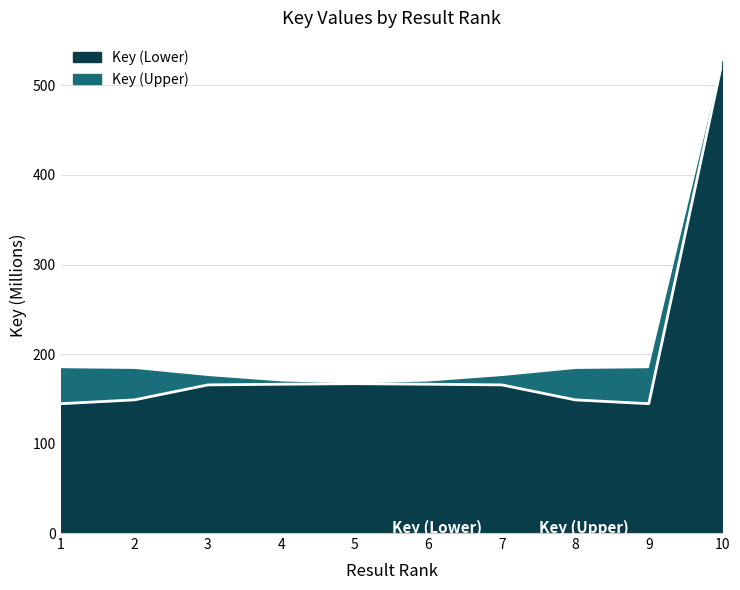

Where is the data nearest to the value 335?

5